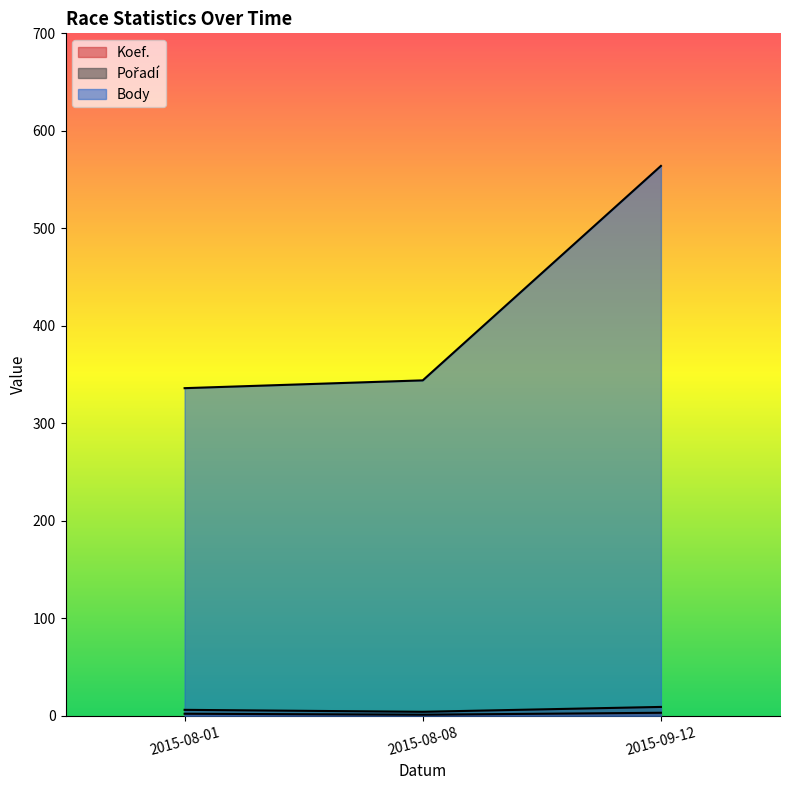

At which label is Body closest to 450?

2015-08-08